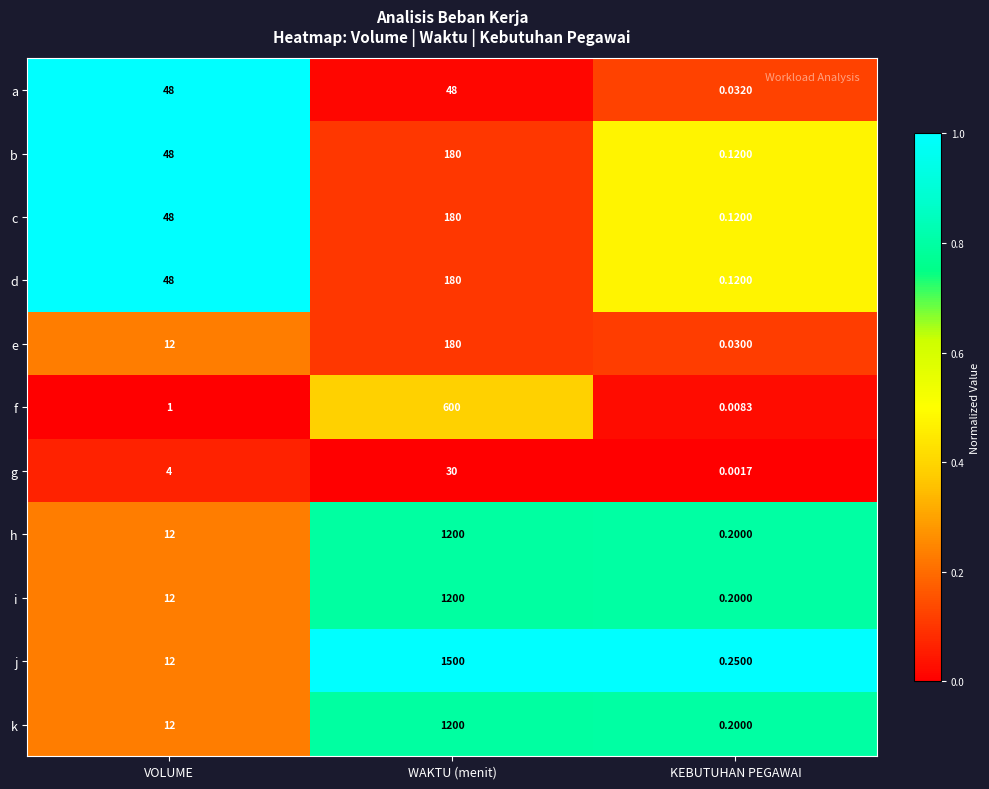

What is the difference between the highest and lowest values at VOLUME?

47.0